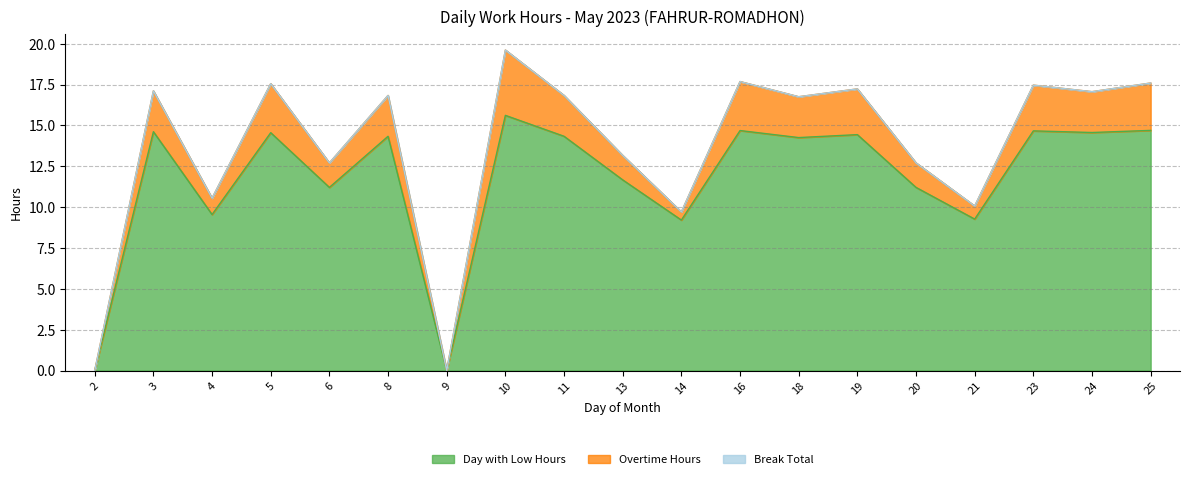

What is the sum of all Overtime Hours values?

37.8